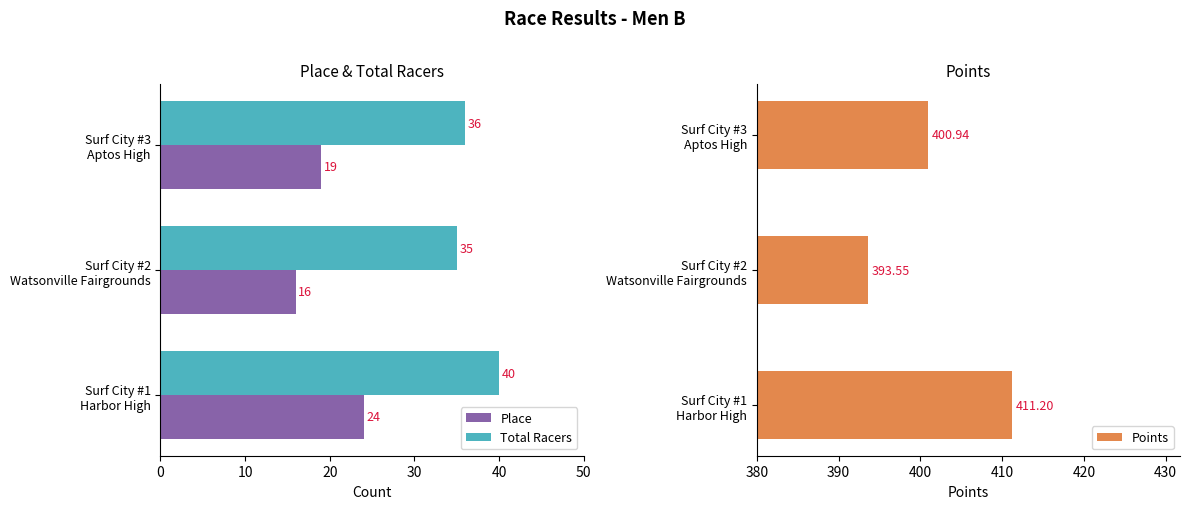

Reading left to right, what are all the values shown in this chart?

Place: 24.0	16.0	19.0
Total Racers: 40.0	35.0	36.0
Points: 411.2	393.6	400.9